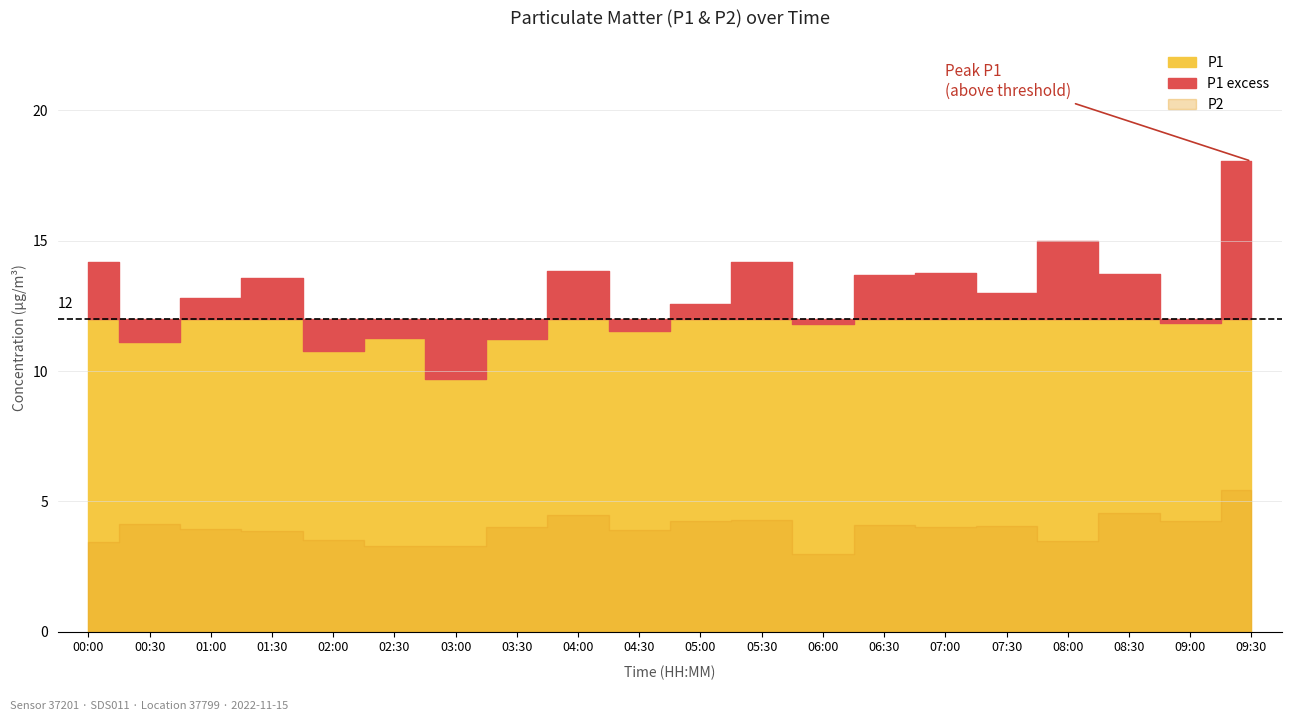

What position from the right is 06:00?

8